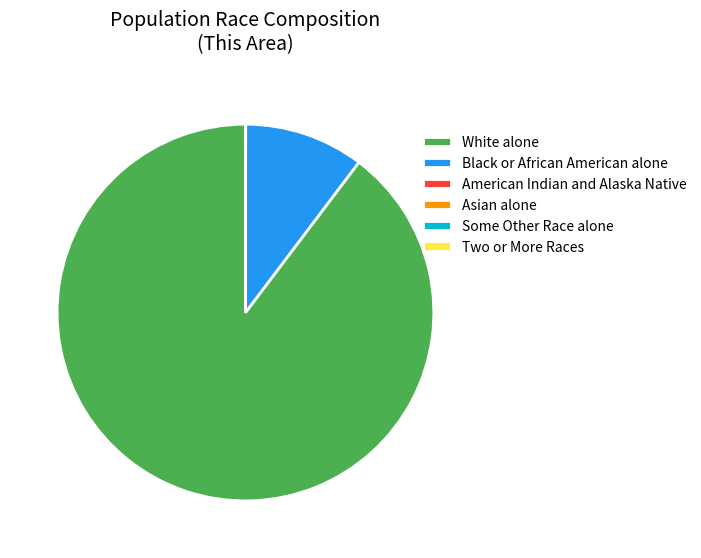

Which slice is the largest?

White alone